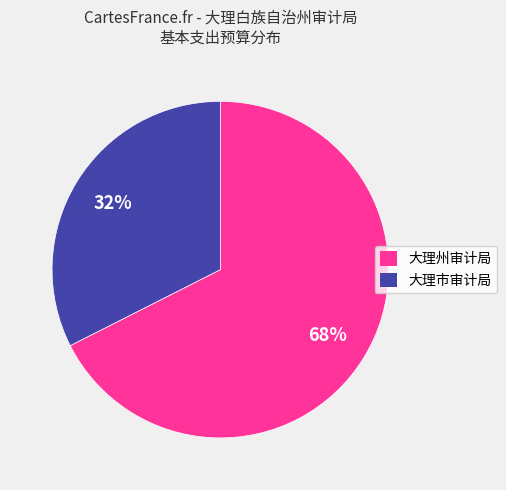

What percentage is the 大理市审计局 slice, to the nearest percent?

32%